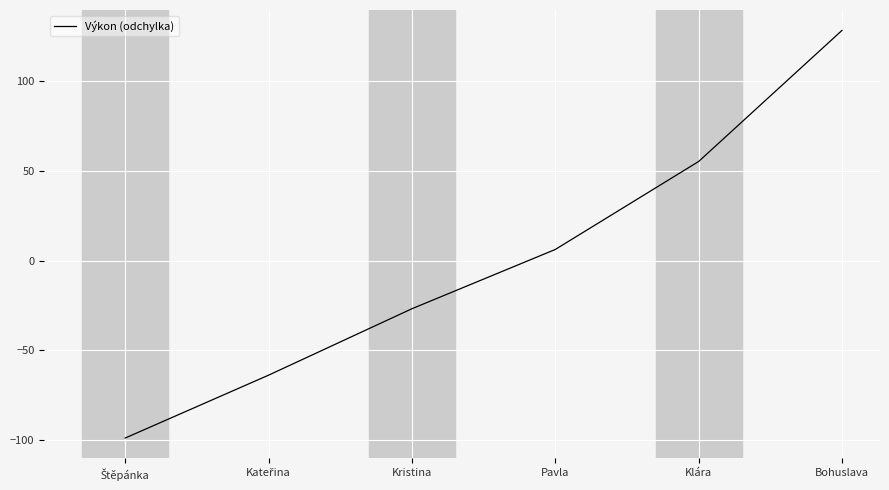

What is the approximate value at Pavla?

6.2